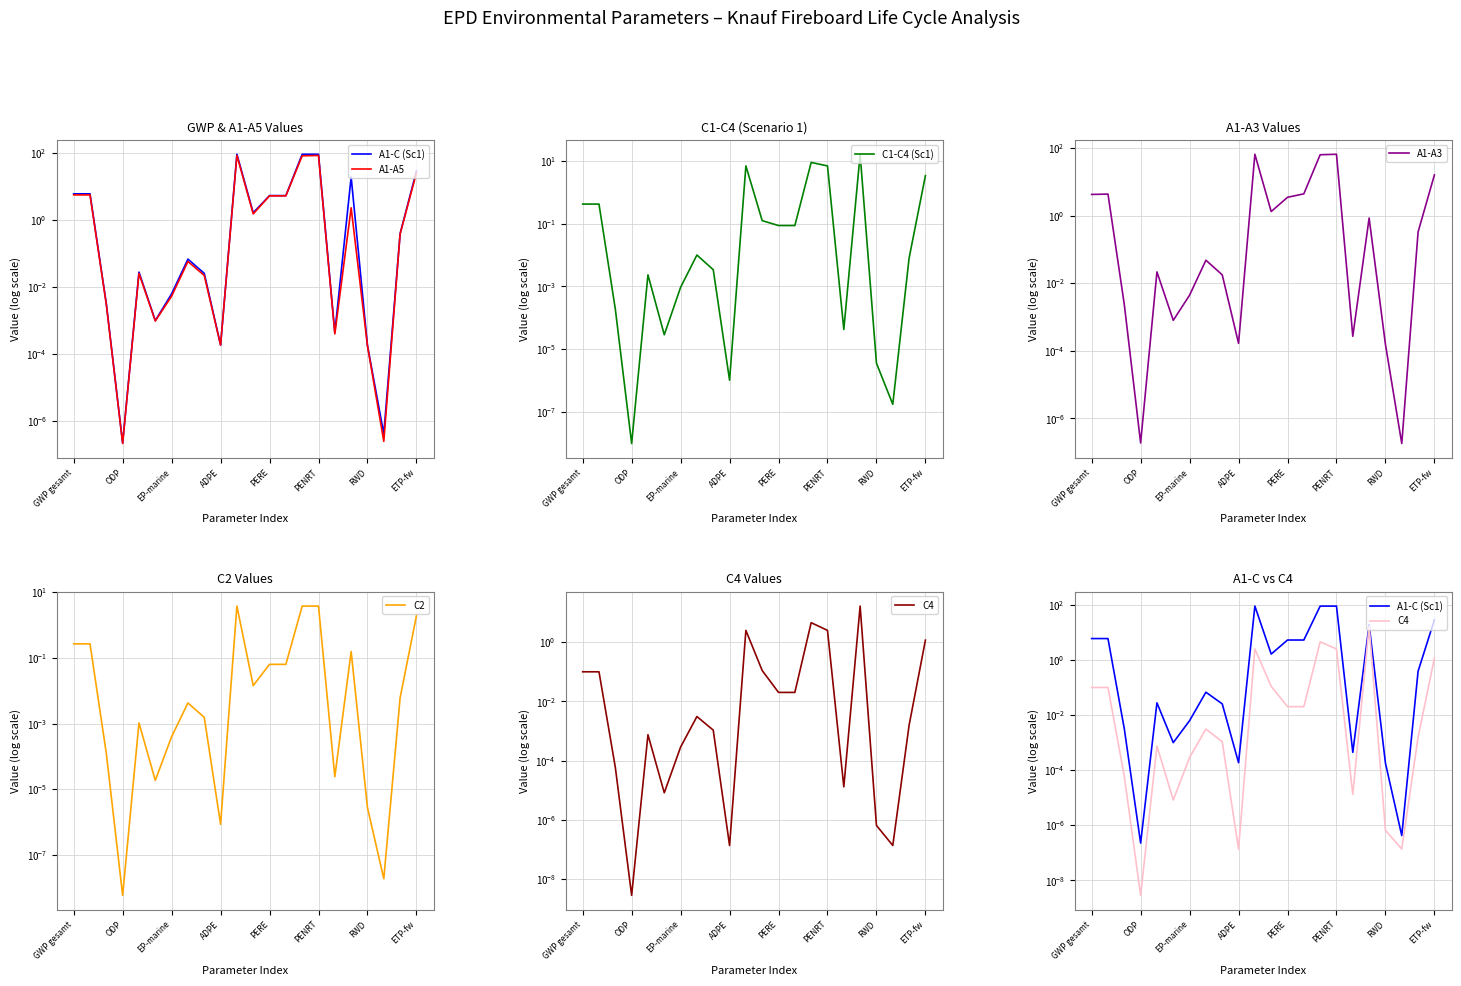

True or false: C2 and A1-A3 cross at least once.

False